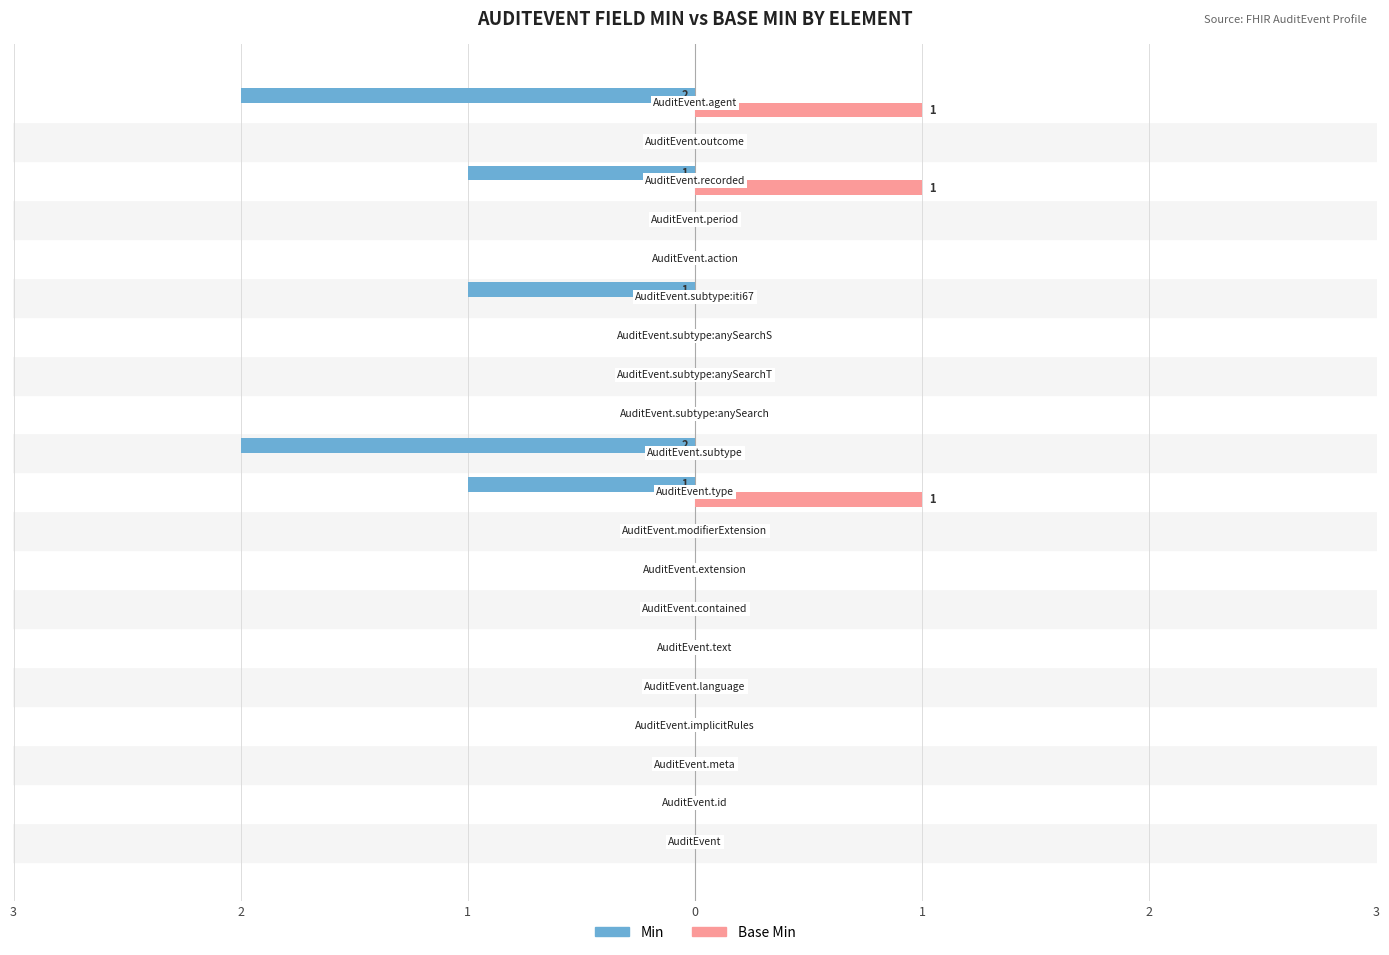

What are all the series names shown in the legend?

Min, Base Min